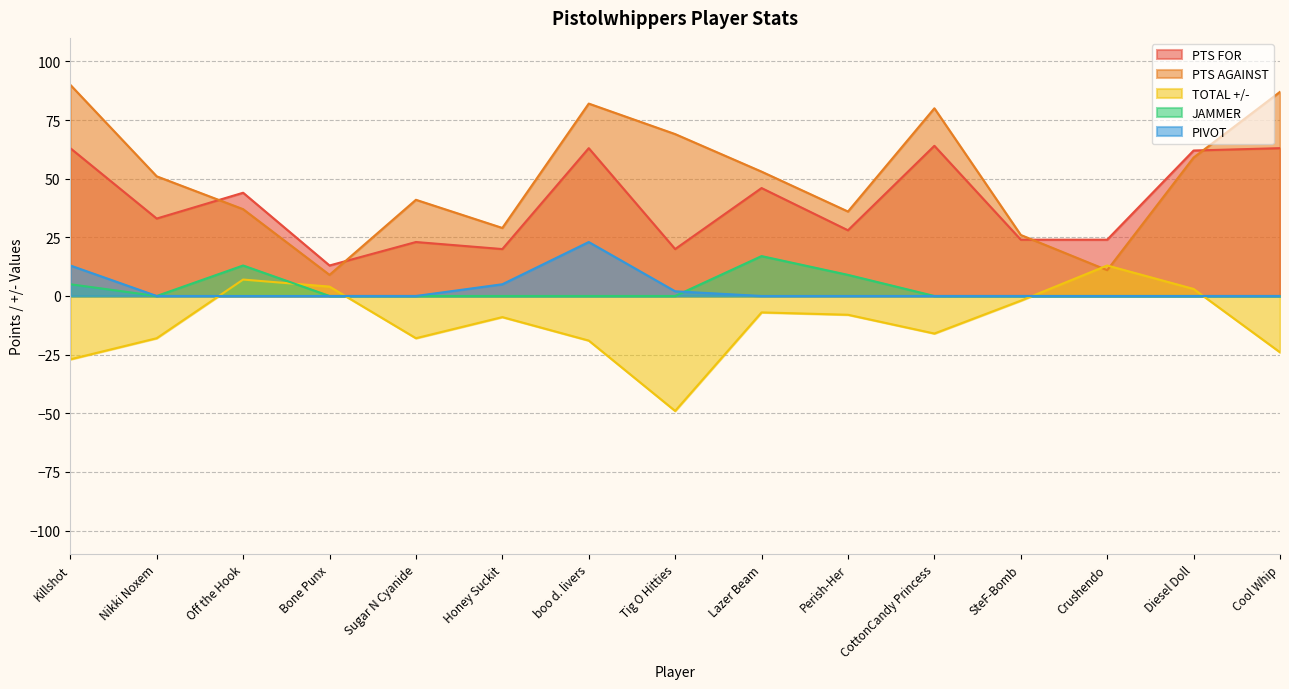

Is it true that PTS AGAINST equals 123 at boo d. livers?

False